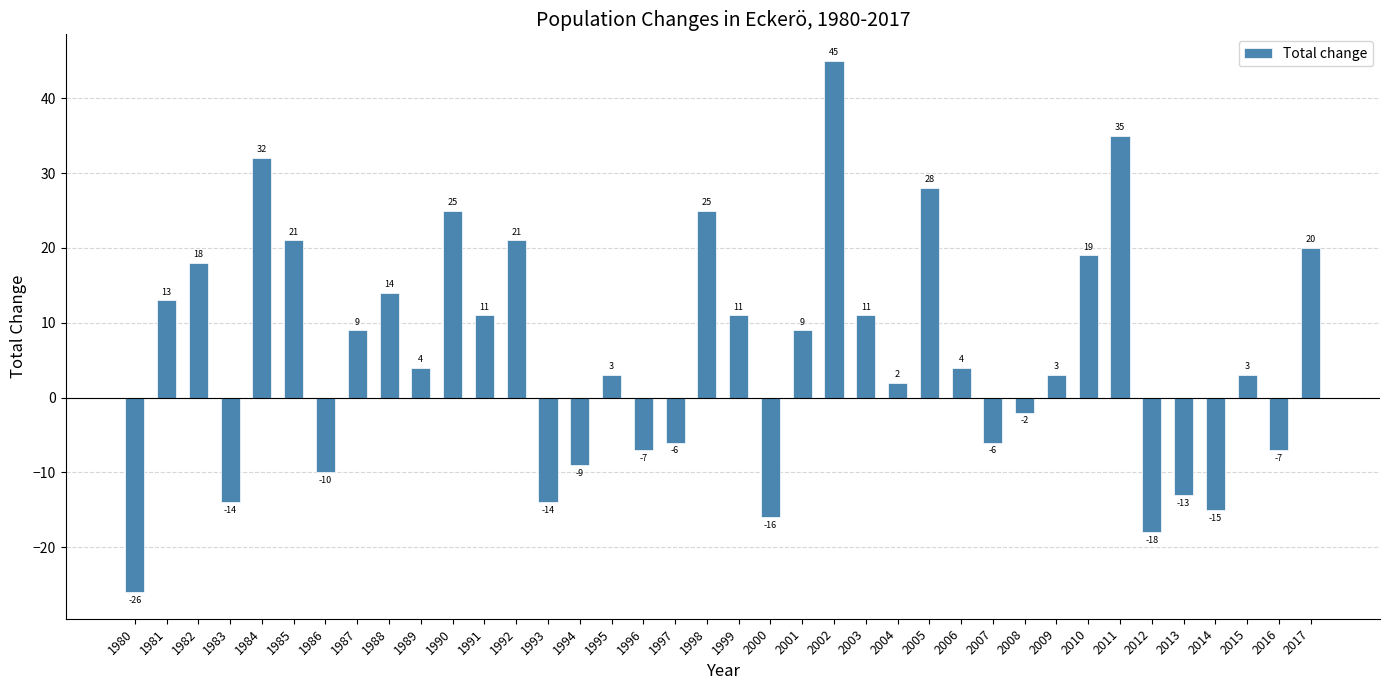

What is the difference between the maximum and second lowest values?

63